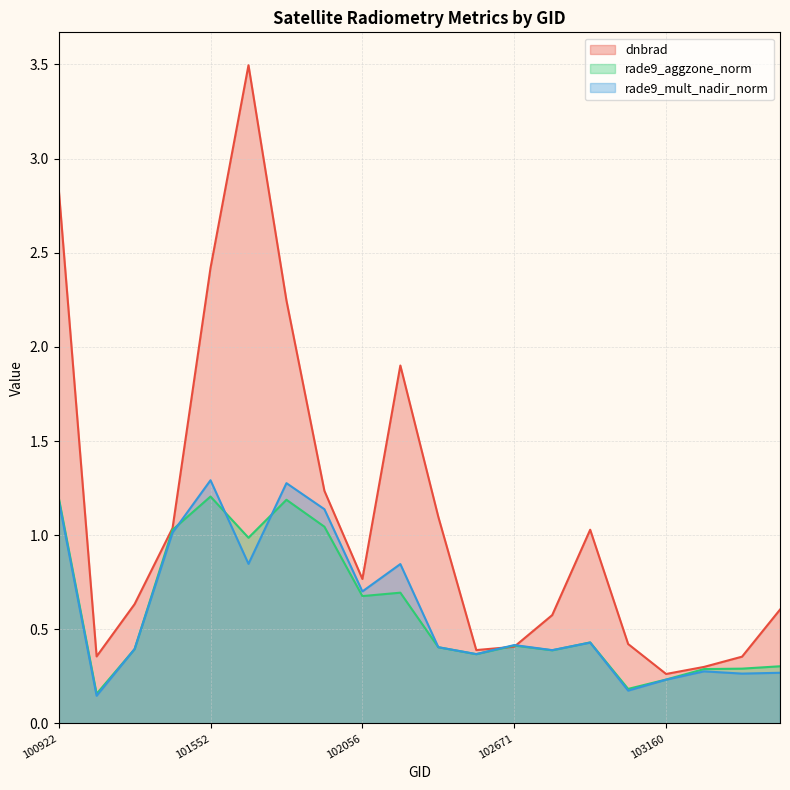

Which series has the largest total across all categories?

dnbrad